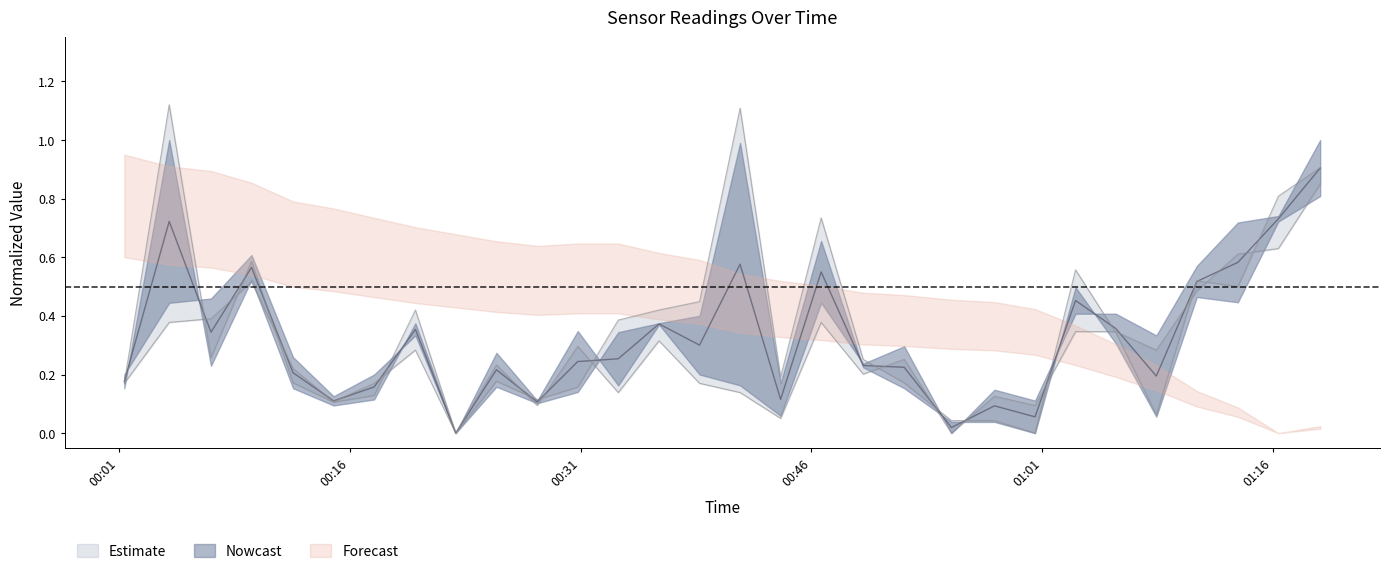

Does the chart have visible grid lines?

No